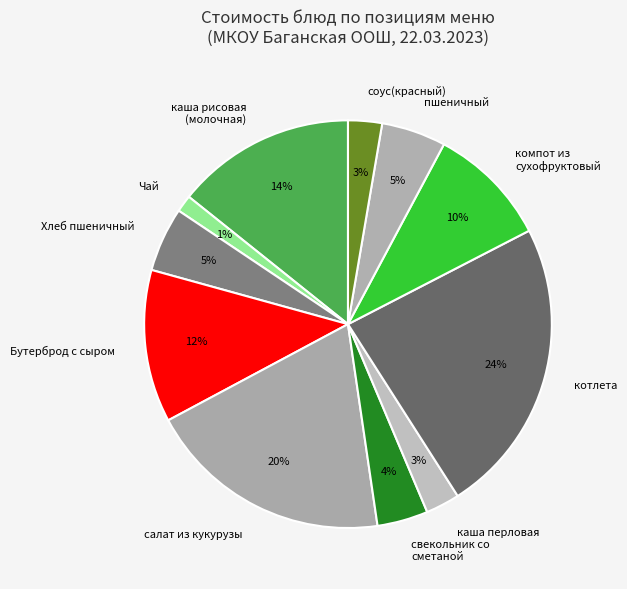

What percentage is the Бутерброд с сыром slice, to the nearest percent?

12%